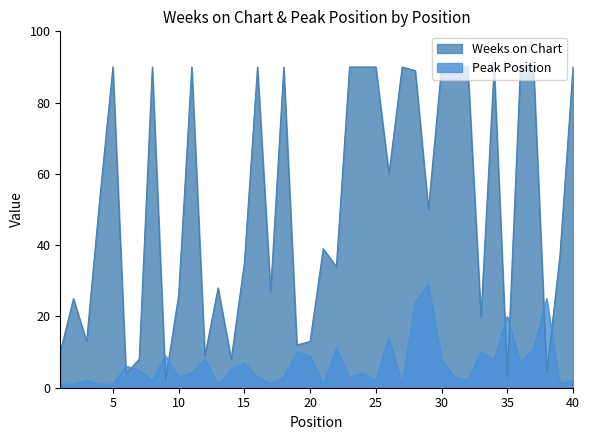

Between 24 and 38, which series saw the biggest shift?

Weeks on Chart